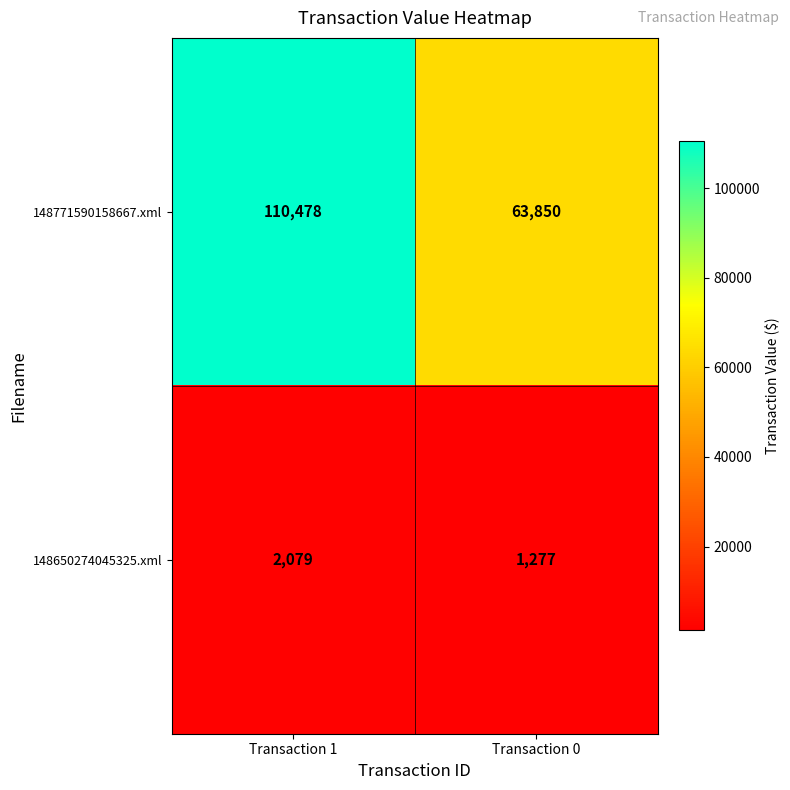

Which label corresponds to the smallest value in the chart?

Transaction 0